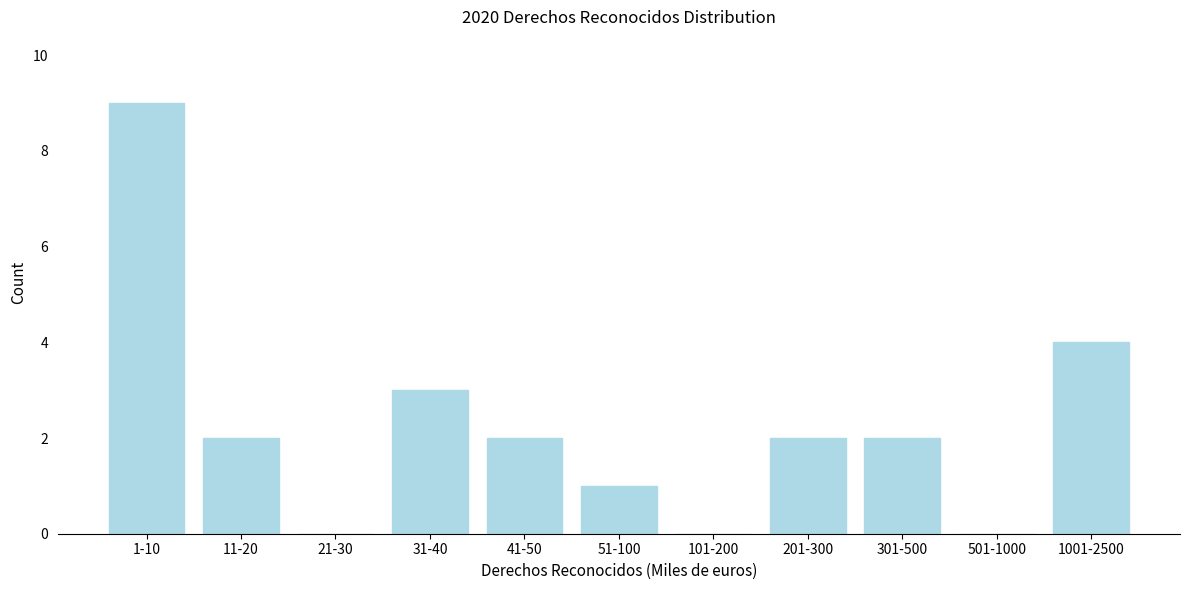

Reading left to right, what are all the values shown in this chart?

1-10=9	11-20=2	21-30=0	31-40=3	41-50=2	51-100=1	101-200=0	201-300=2	301-500=2	501-1000=0	1001-2500=4